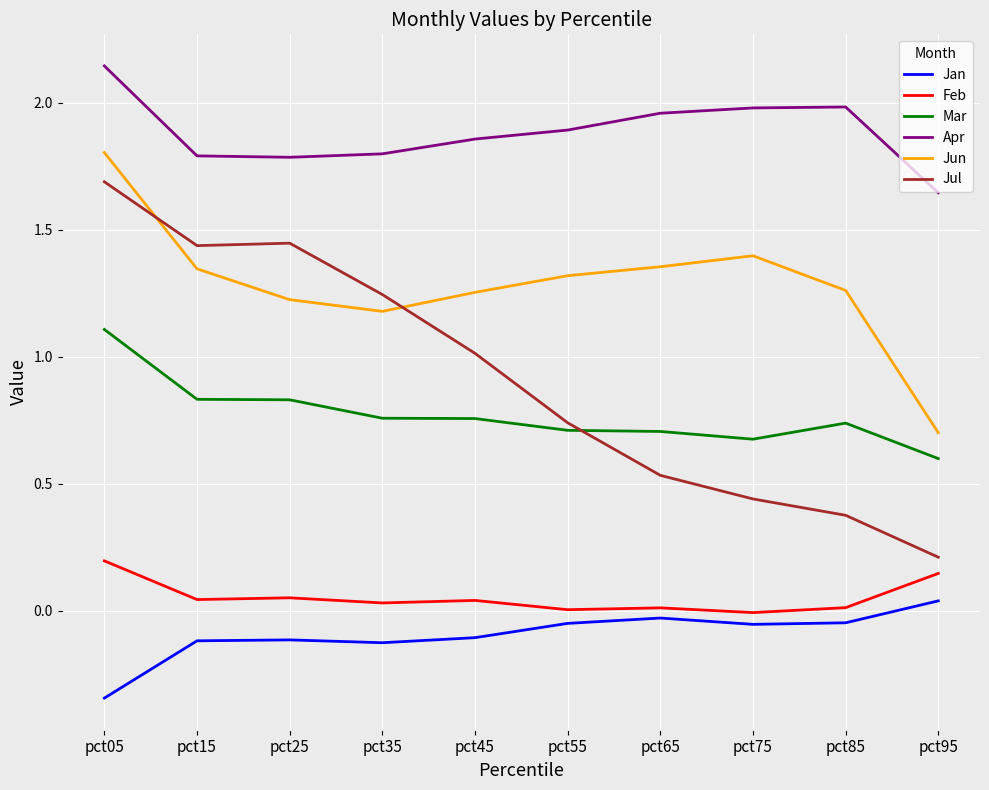

The Mar series shows 0.7 at pct65. True or false?

True